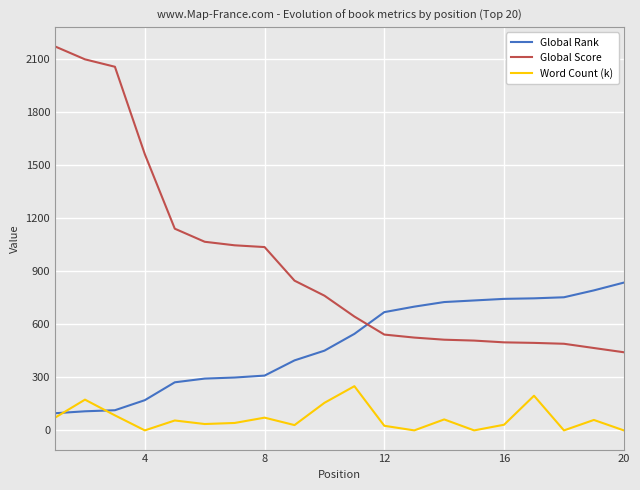

What is the highest value of the Global Score series?

2172